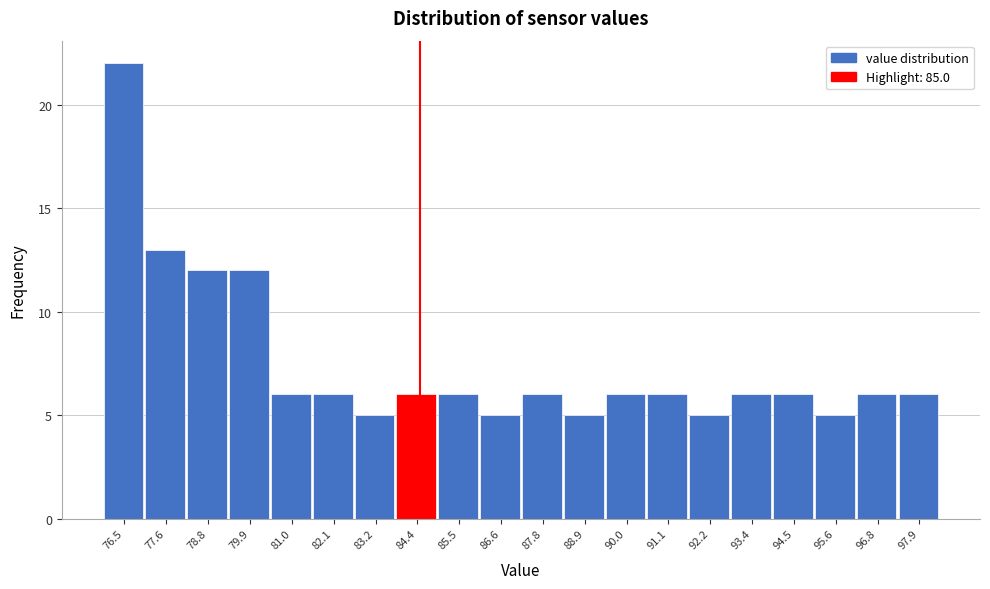

Reading right to left, transcribe all the data shown in this chart.

6	6	5	6	6	5	6	6	5	6	5	6	6	5	6	6	12	12	13	22